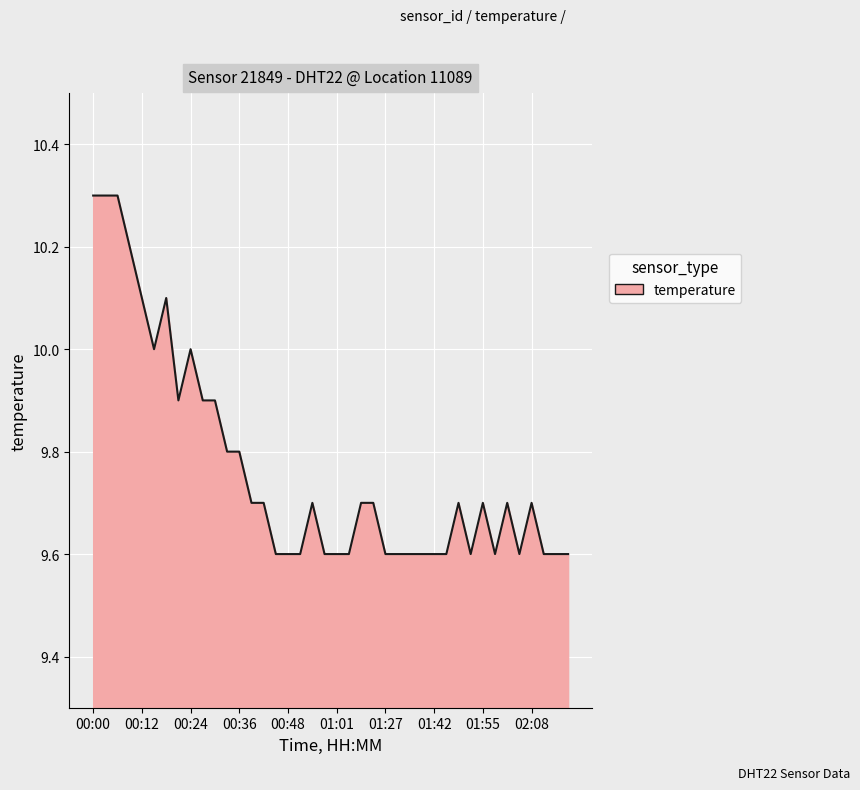

Does the chart display data point markers on the line(s)?

No